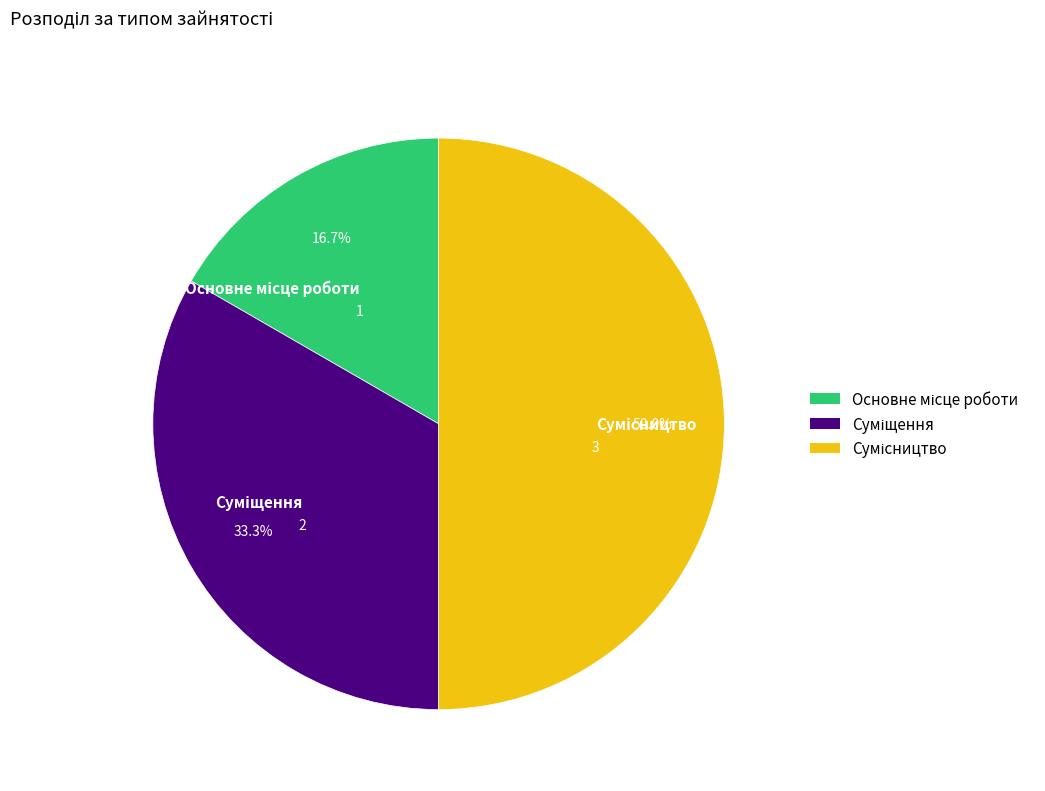

How many slices are in this pie chart?

3